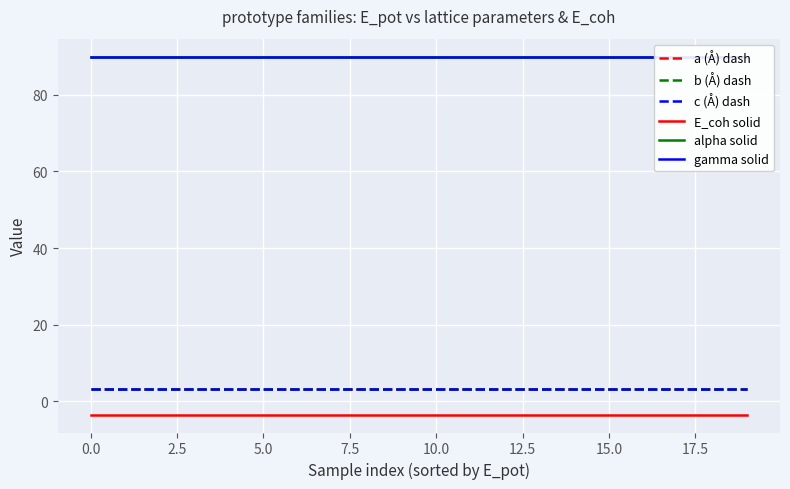

True or false: E_coh solid and a (Å) dash cross at least once.

False